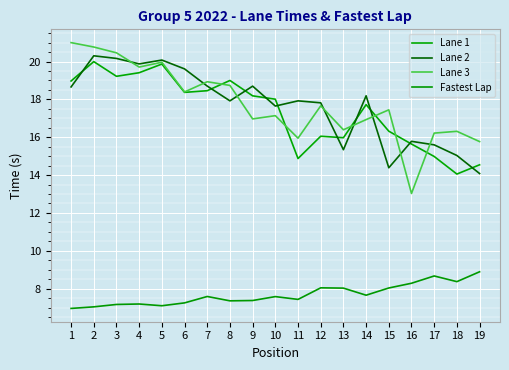

Where does the Lane 3 series first go above 17?

1